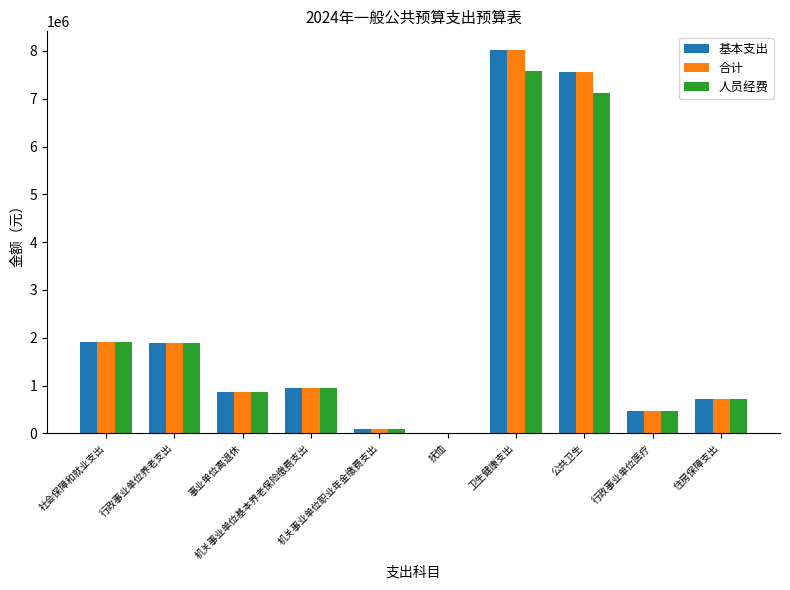

What is the maximum value shown in the chart?

8009061.7